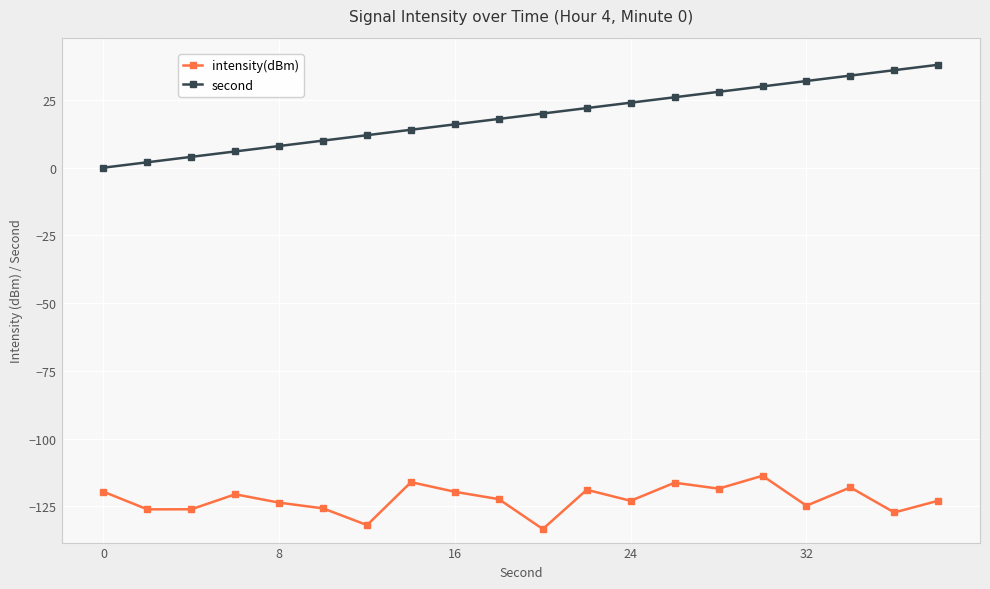

How many lines are shown in the chart?

2